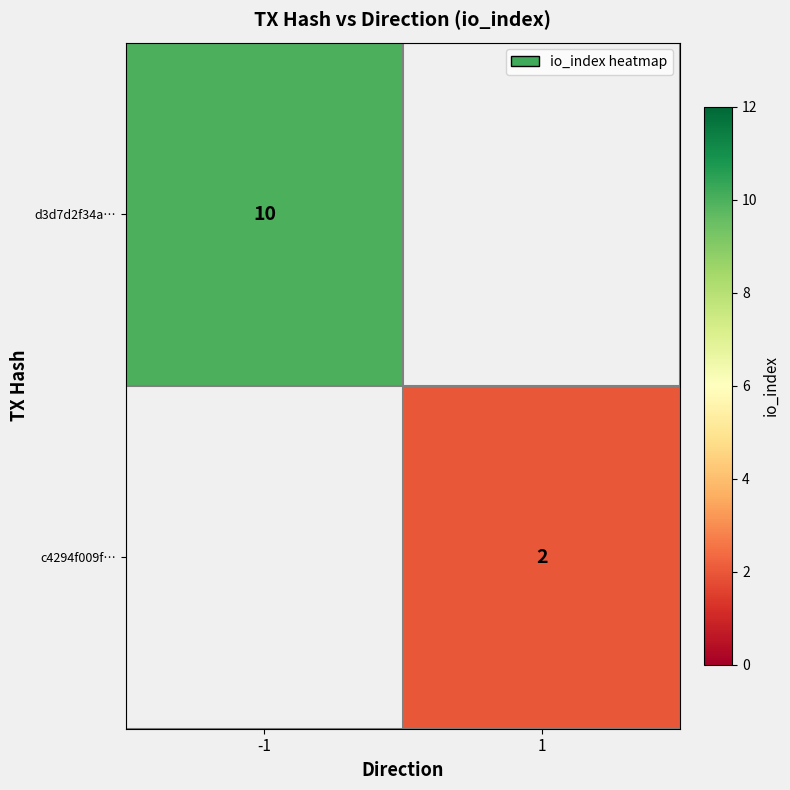

Which category has the lowest value across all series?

1